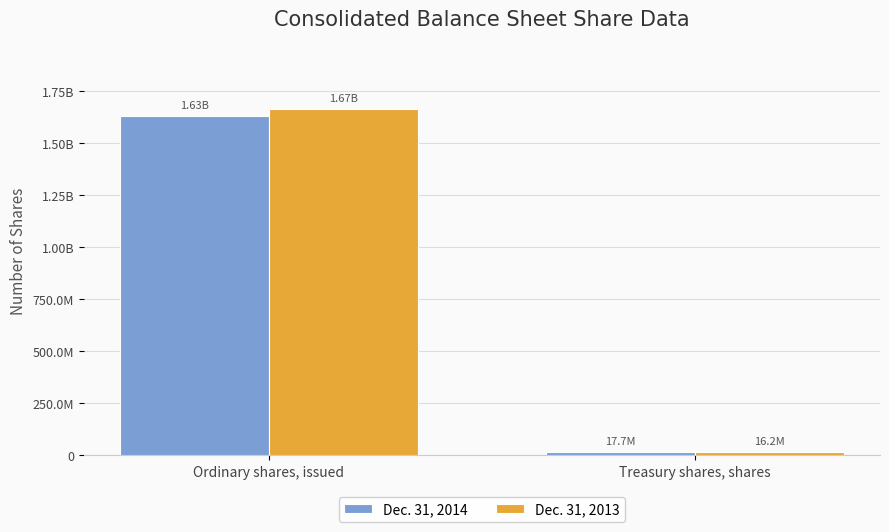

Are the bars grouped side by side (vs. stacked)?

Yes